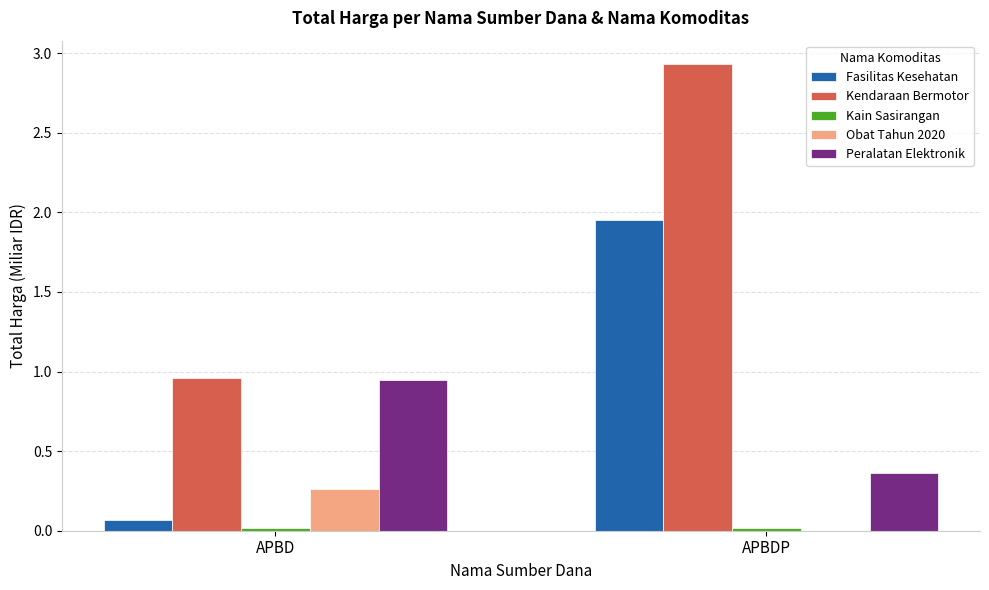

What is the sum of the Kendaraan Bermotor values at APBD and APBDP?

3.9